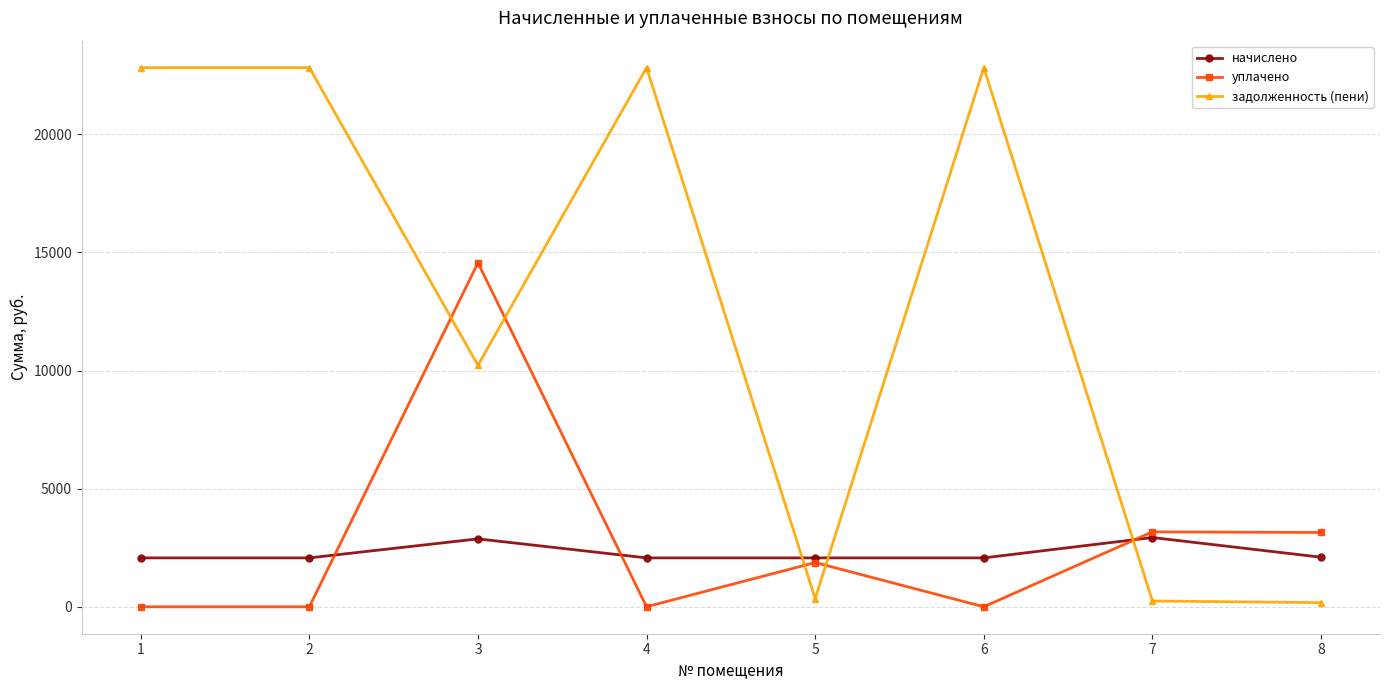

Is the value of задолженность (пени) at 3 greater than the value of уплачено at 5?

Yes